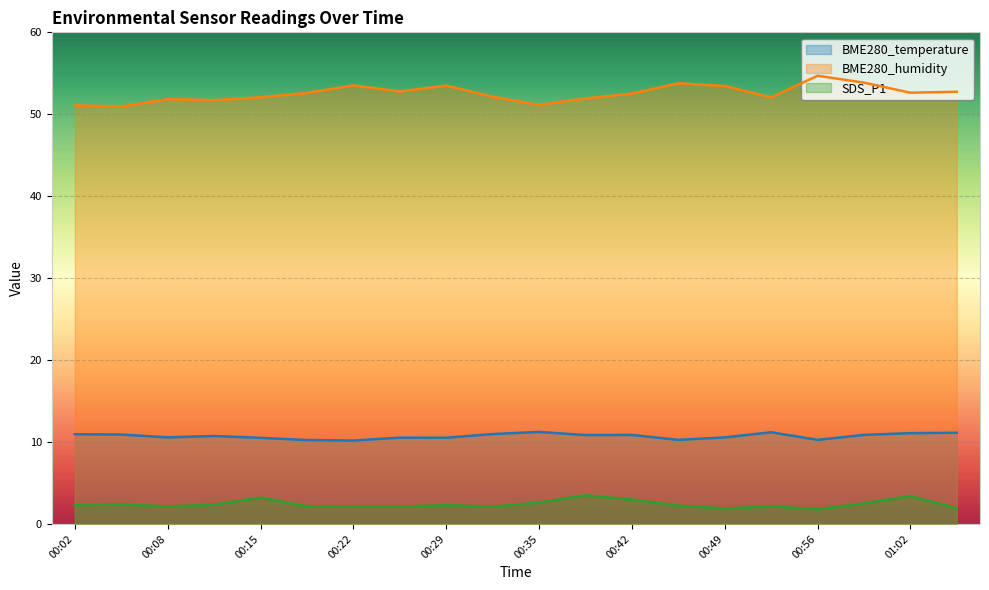

What is the average value of the BME280_humidity series?

52.6